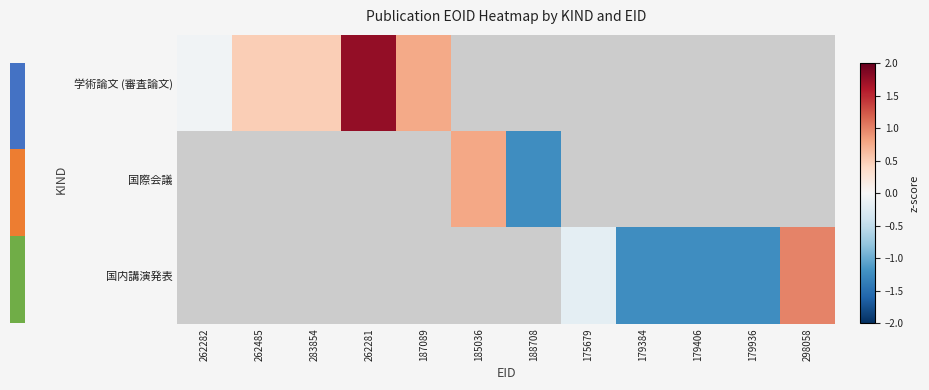

Which category has the lowest value across all series?

179384